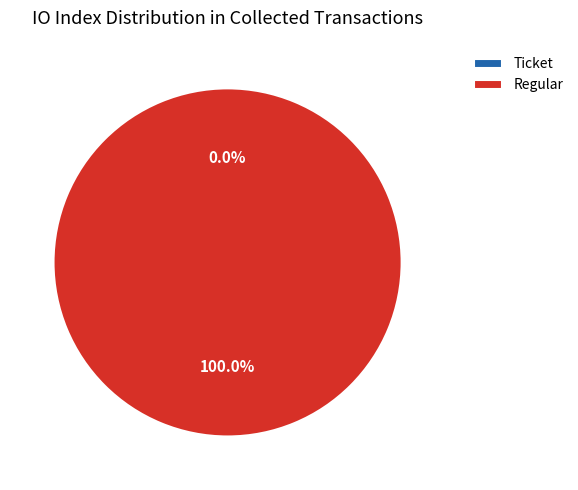

Which slice is the smallest?

Ticket